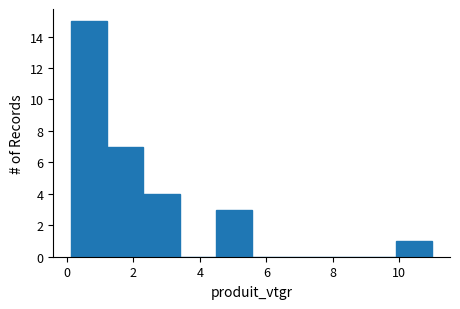

Reading left to right, list every bar in this chart as the range it spans on the x-axis followed by its height. Neither the bar edges nor the heights are printed on the chart, so give them approximately, as read against the axes.

0.2 to 1.2: 15
1.2 to 2.4: 7
2.4 to 3.4: 4
3.4 to 4.4: 0
4.4 to 5.6: 3
5.6 to 6.6: 0
6.6 to 7.8: 0
7.8 to 8.8: 0
8.8 to 9.8: 0
9.8 to 11.0: 1